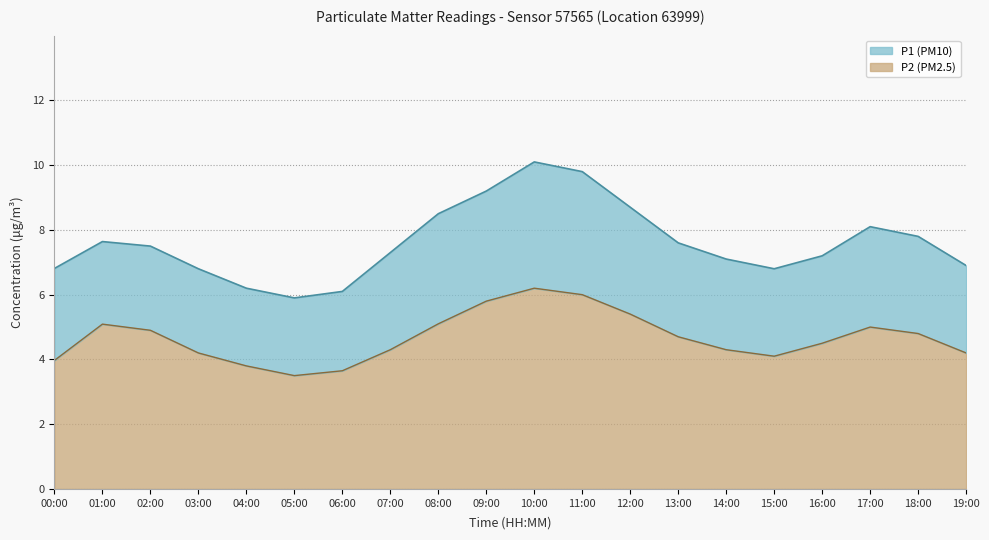

Does the chart display data point markers on the line(s)?

No